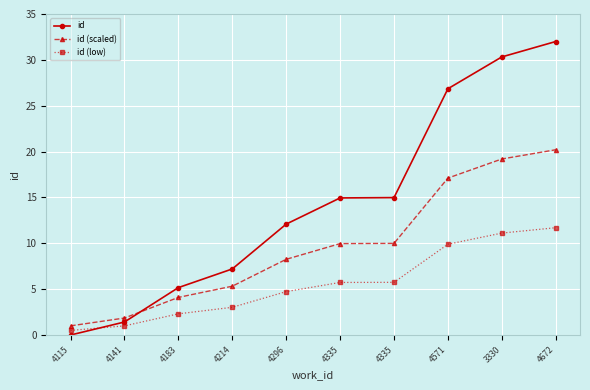

How many lines are shown in the chart?

3